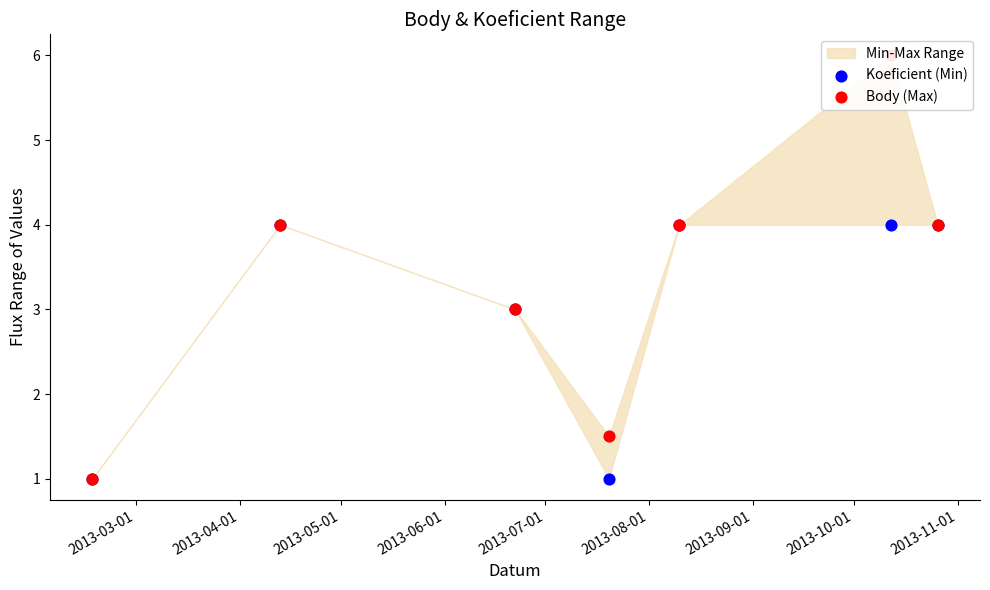

Which series has the widest spread of Y values?

Body (Max)